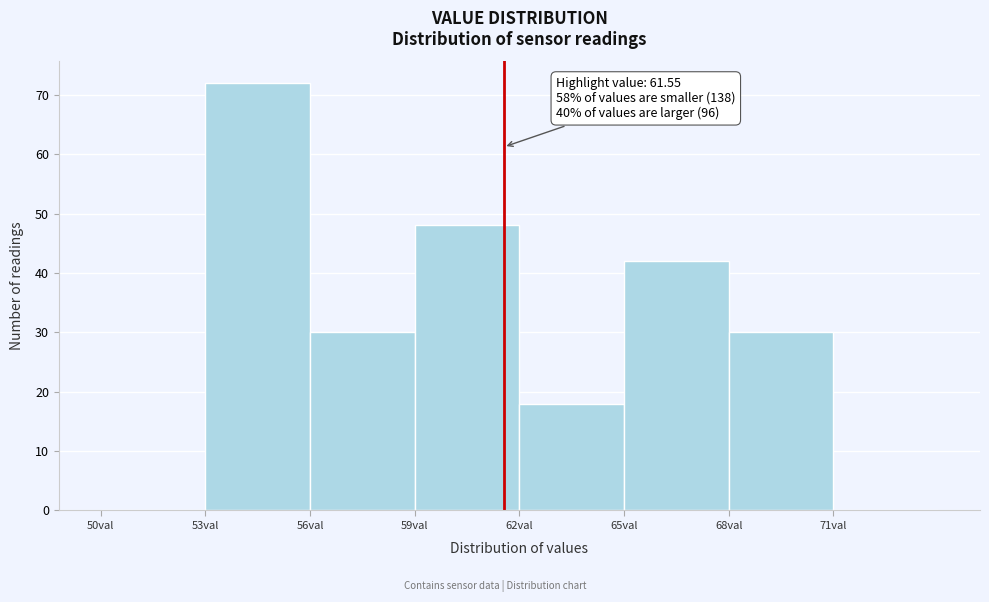

Which range on the x-axis has the tallest bar?

53 to 56